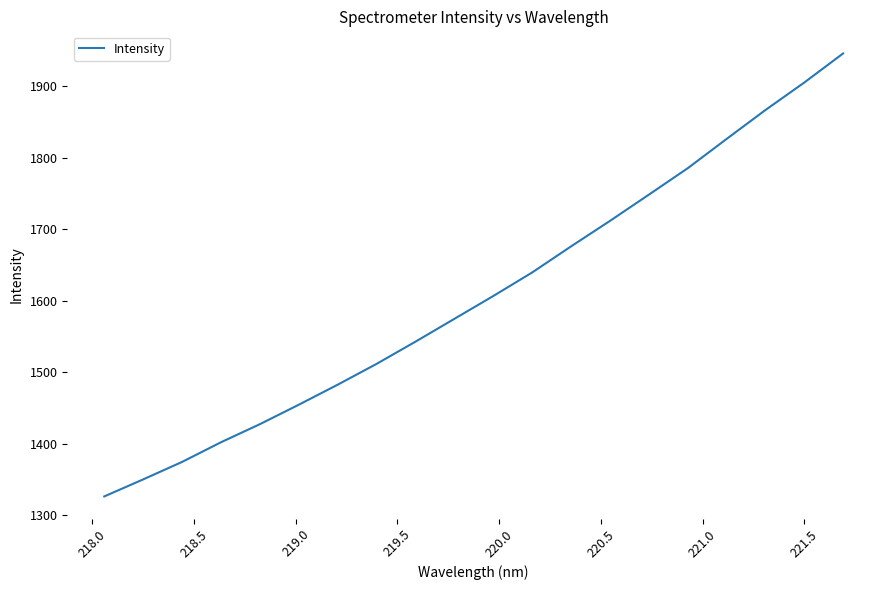

How many values are below 1606?

10